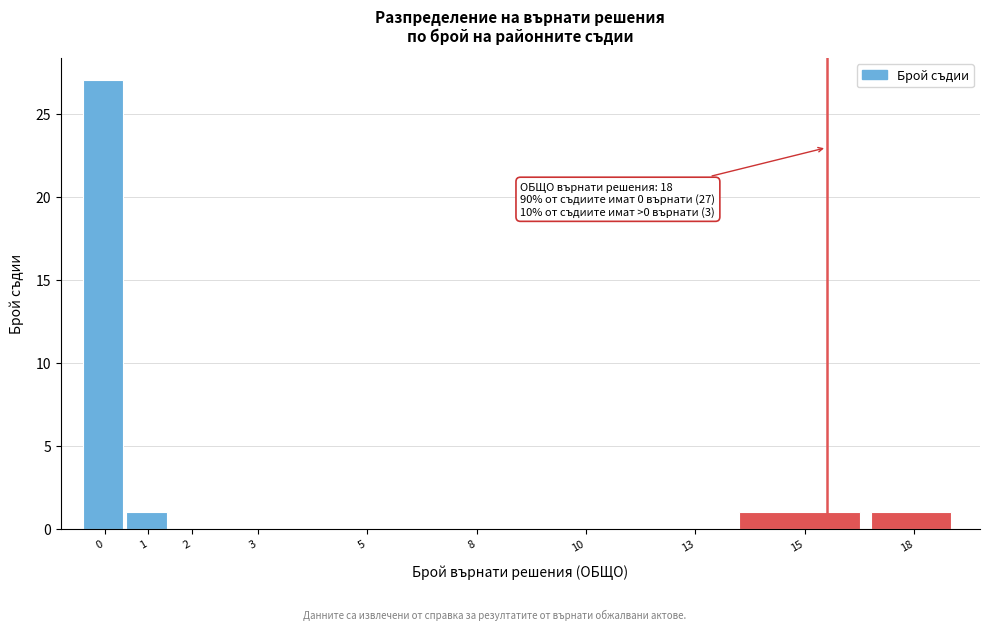

Reading left to right, what are all the values shown in this chart?

0=27	1=1	2=0	3=0	5=0	8=0	10=0	13=0	15=1	18=1